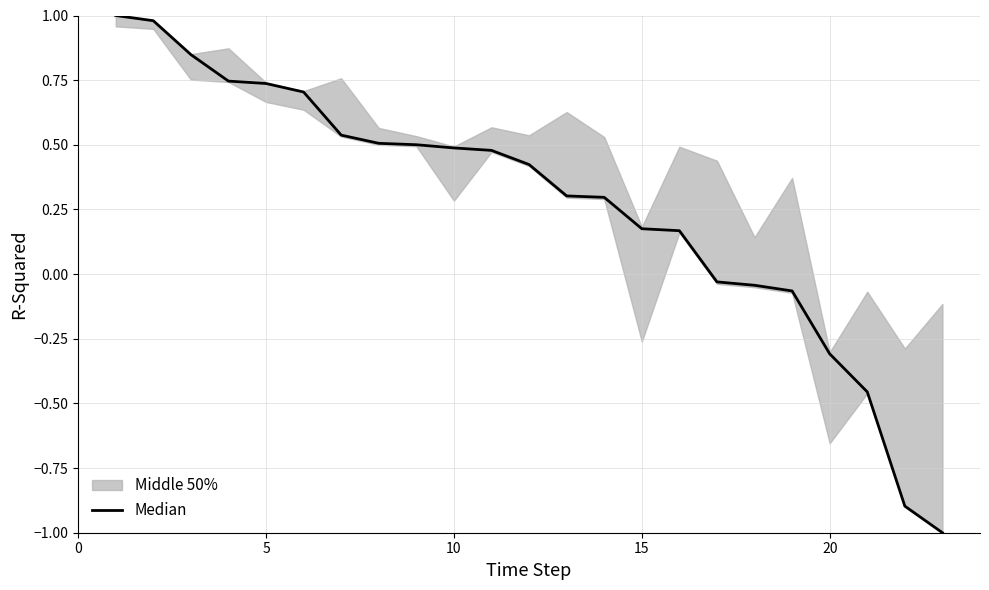

The chart shows a value of -0.2 at 20. True or false?

False